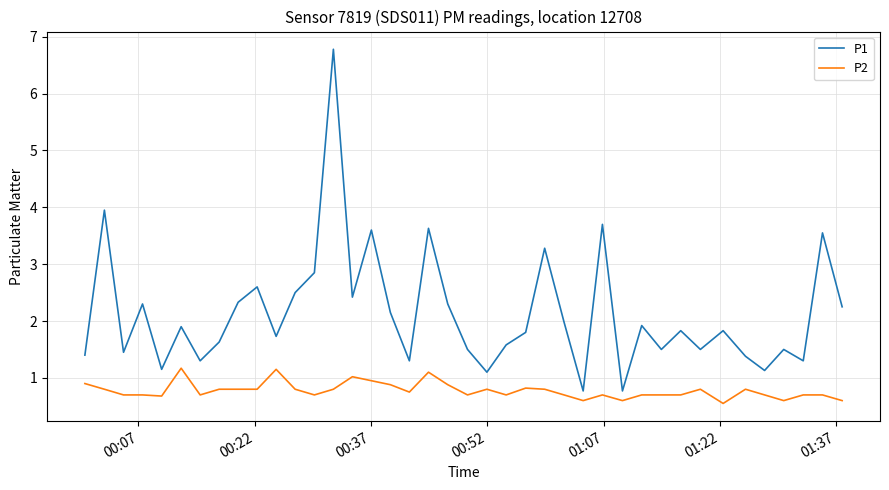

Which series has the widest spread of values?

P1